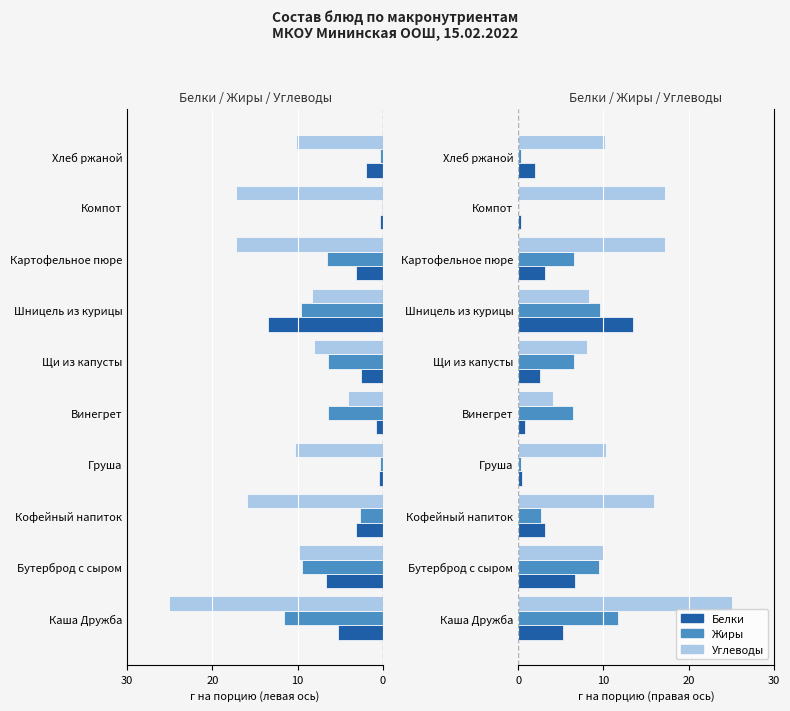

How many values in the Белки series exceed 3?

5